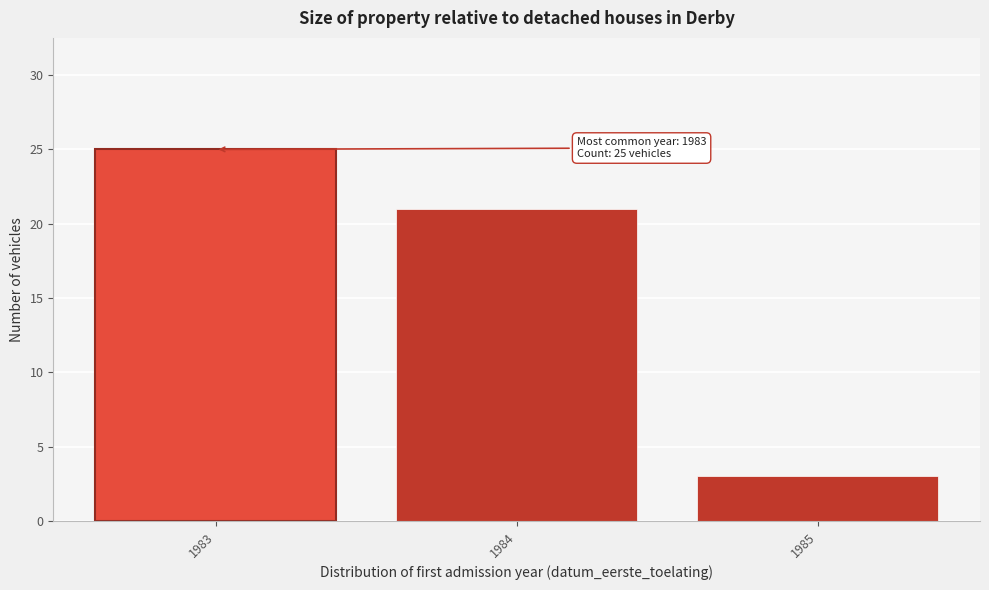

Reading left to right, list all the values displayed in this chart.

1983=25	1984=21	1985=3